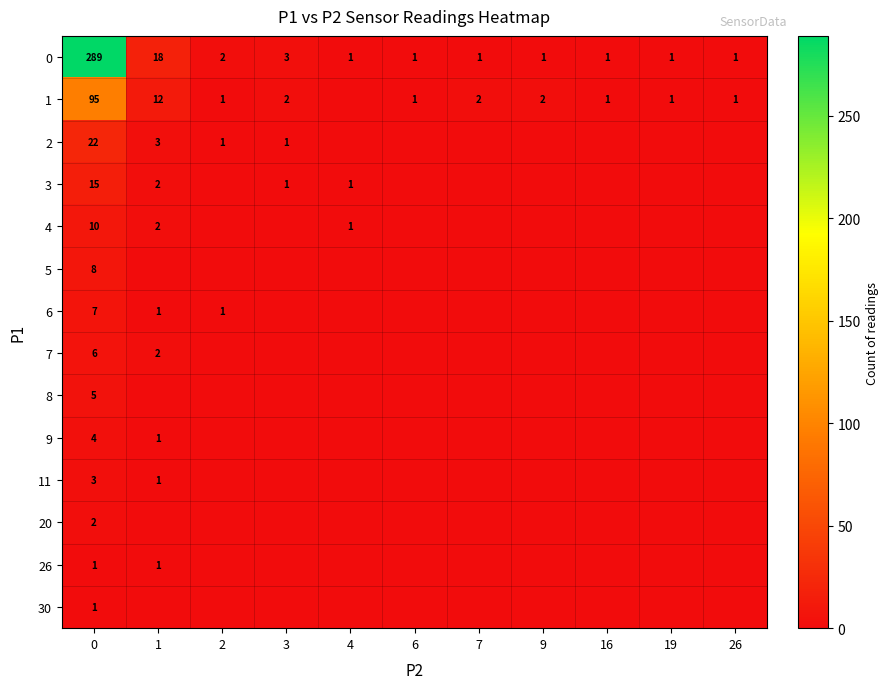

The 6 series shows 0 at 1. True or false?

False